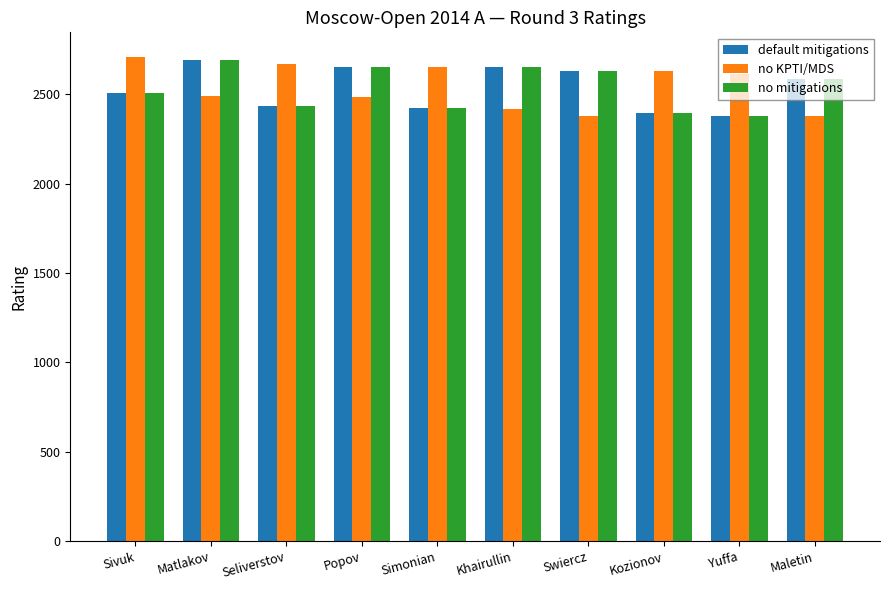

At how many categories does at least one series exceed 2572?

10